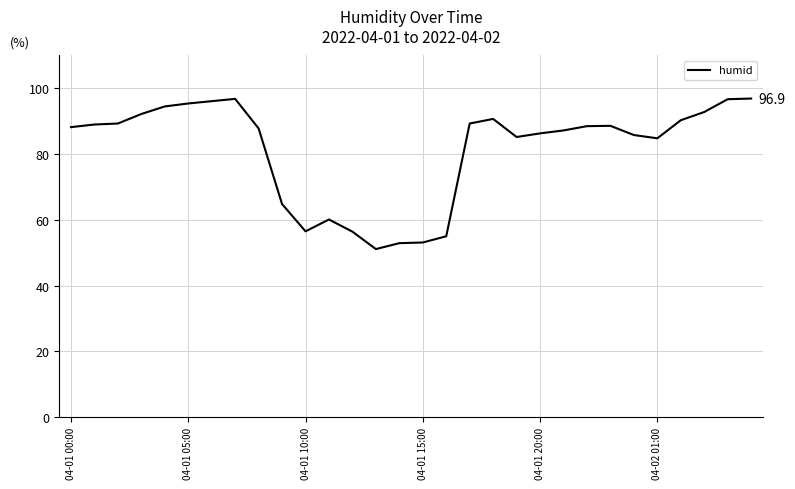

What is the greatest value displayed?

96.9